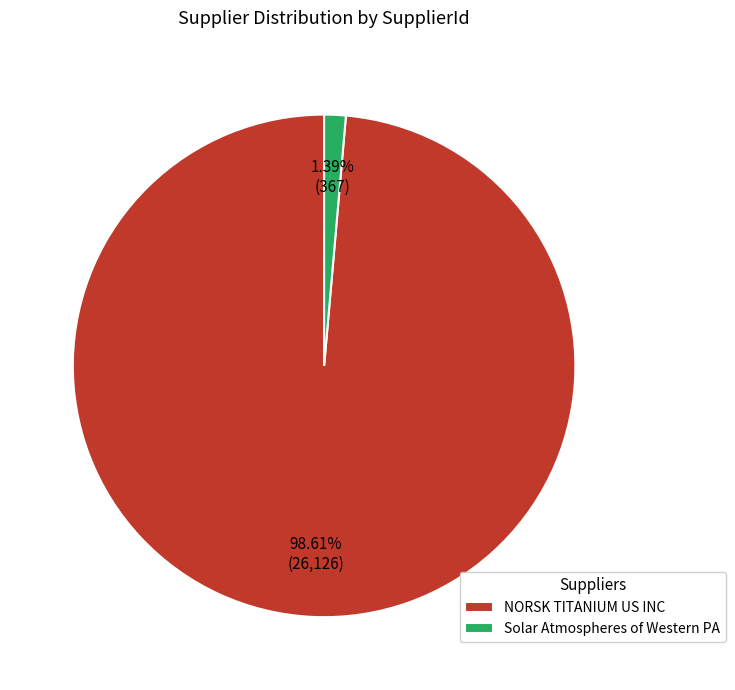

The Solar Atmospheres of Western PA slice represents 16% of the pie. True or false?

False